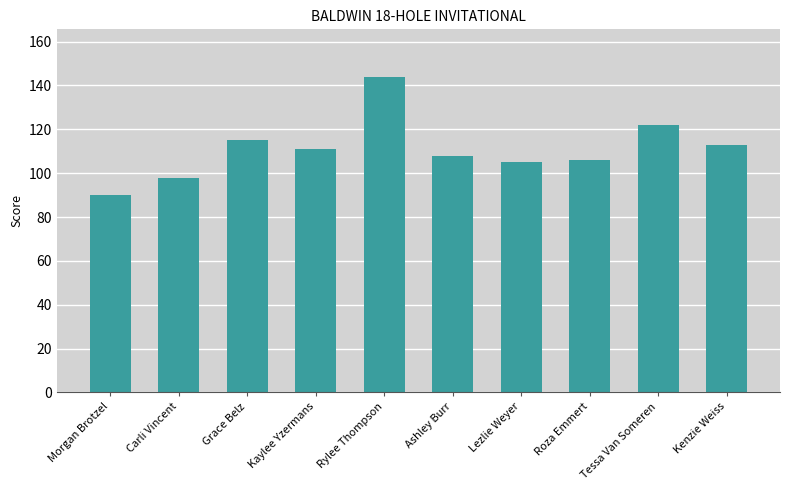

What is the change in value from Roza Emmert to Tessa Van Someren?

+16